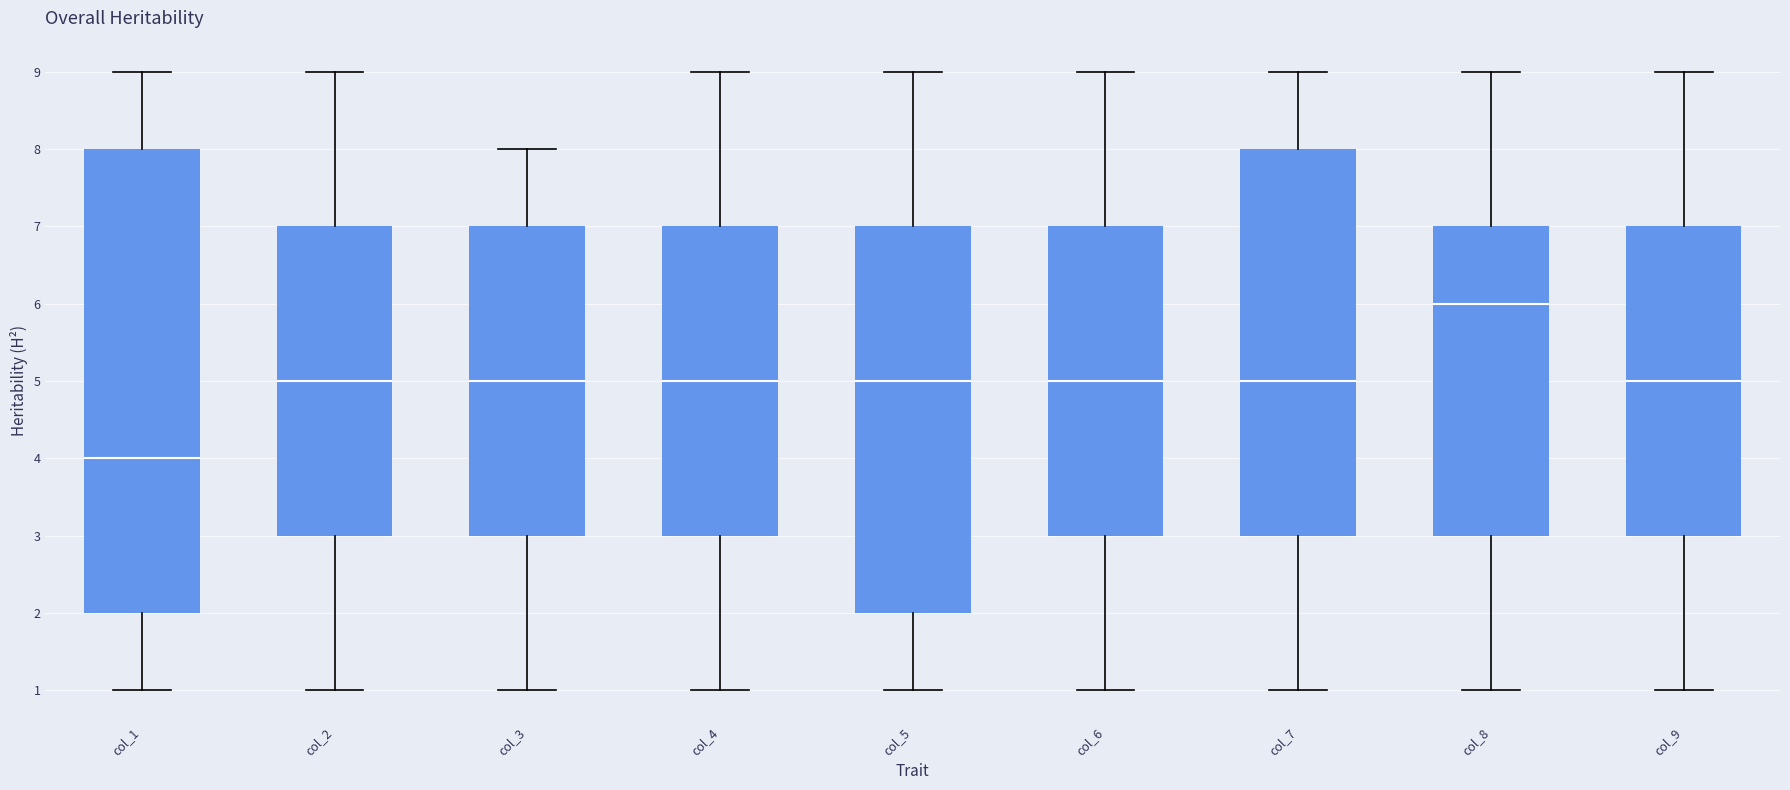

Reading left to right, read every box against the y-axis: the position of its median line, the range the box covers, and the ends of its whiskers. The values are not printed on the chart, so give them approximately, as read against the axis.

col_1: median 4, box 2 to 8, whiskers 1 to 9
col_2: median 5, box 3 to 7, whiskers 1 to 9
col_3: median 5, box 3 to 7, whiskers 1 to 8
col_4: median 5, box 3 to 7, whiskers 1 to 9
col_5: median 5, box 2 to 7, whiskers 1 to 9
col_6: median 5, box 3 to 7, whiskers 1 to 9
col_7: median 5, box 3 to 8, whiskers 1 to 9
col_8: median 6, box 3 to 7, whiskers 1 to 9
col_9: median 5, box 3 to 7, whiskers 1 to 9